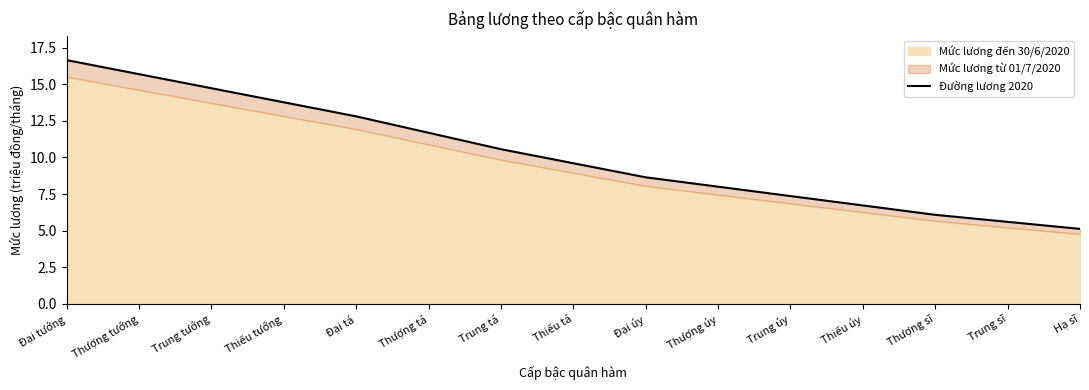

Reading right to left, what are all the values shown in this chart?

5.1	5.6	6.1	6.7	7.4	8.0	8.6	9.6	10.6	11.7	12.8	13.8	14.7	15.7	16.6